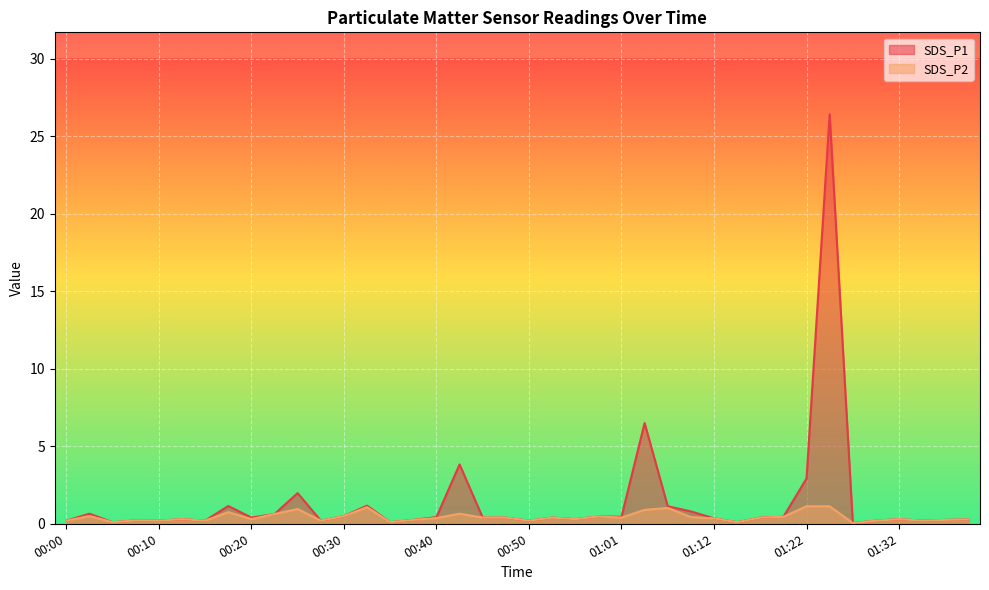

How many lines are shown in the chart?

2